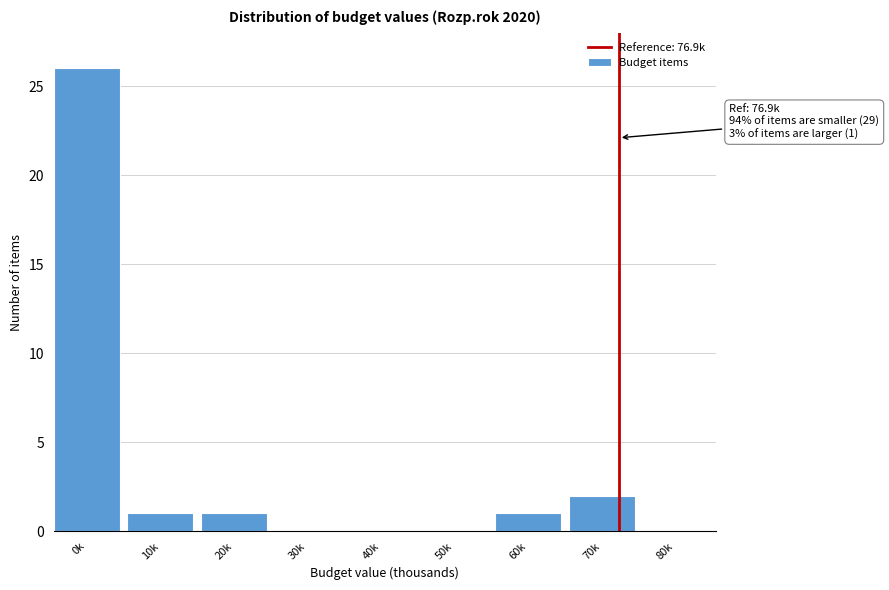

Reading right to left, extract all data points from this chart.

80k=0	70k=2	60k=1	50k=0	40k=0	30k=0	20k=1	10k=1	0k=26